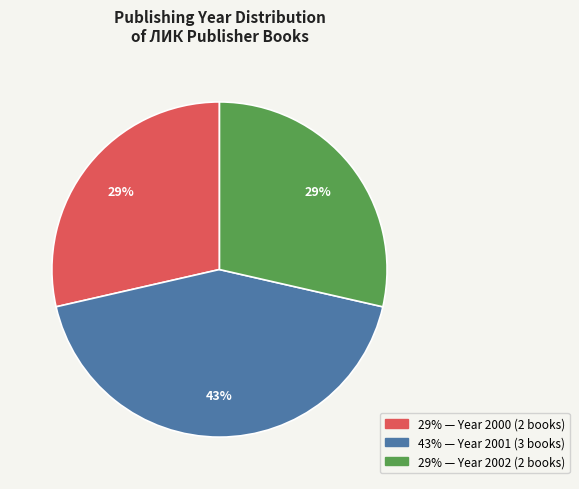

To the nearest percent, what is the average slice percentage?

33%